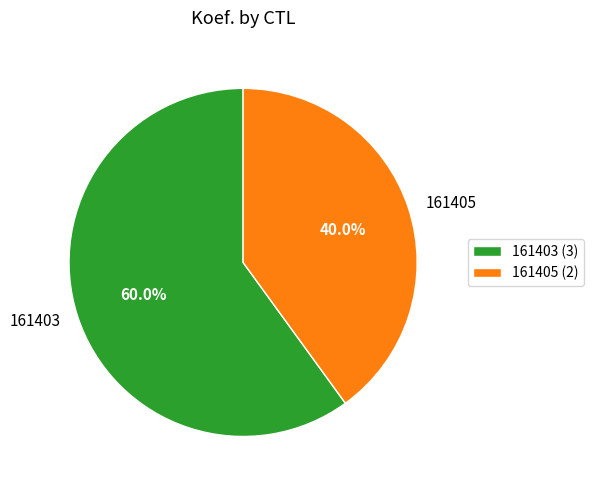

Do 161403 and 161405 together represent more than half of the pie?

Yes